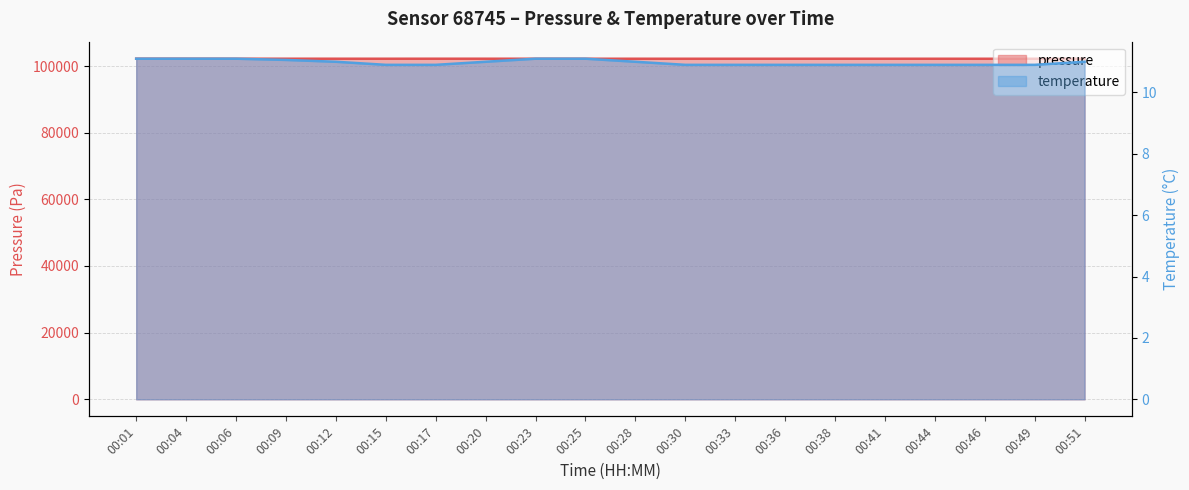

At which category is the sum across all series the highest?

00:01